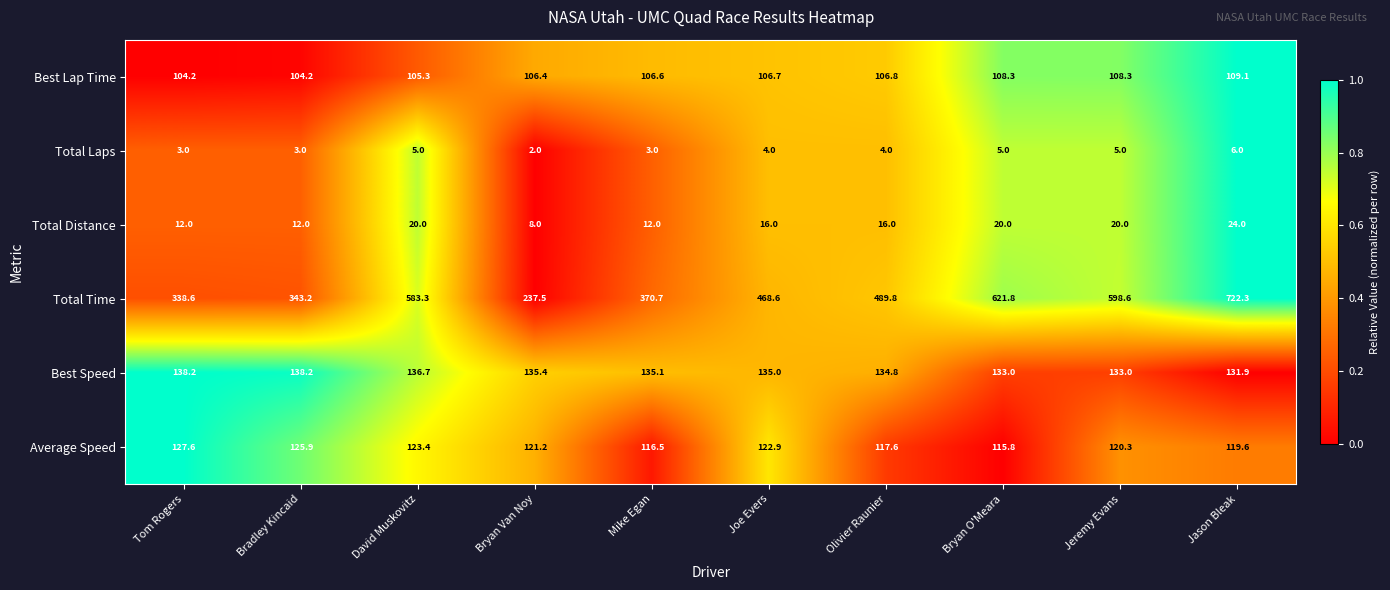

List the series in order of their peak value, lowest first.

Total Laps, Total Distance, Best Lap Time, Average Speed, Best Speed, Total Time